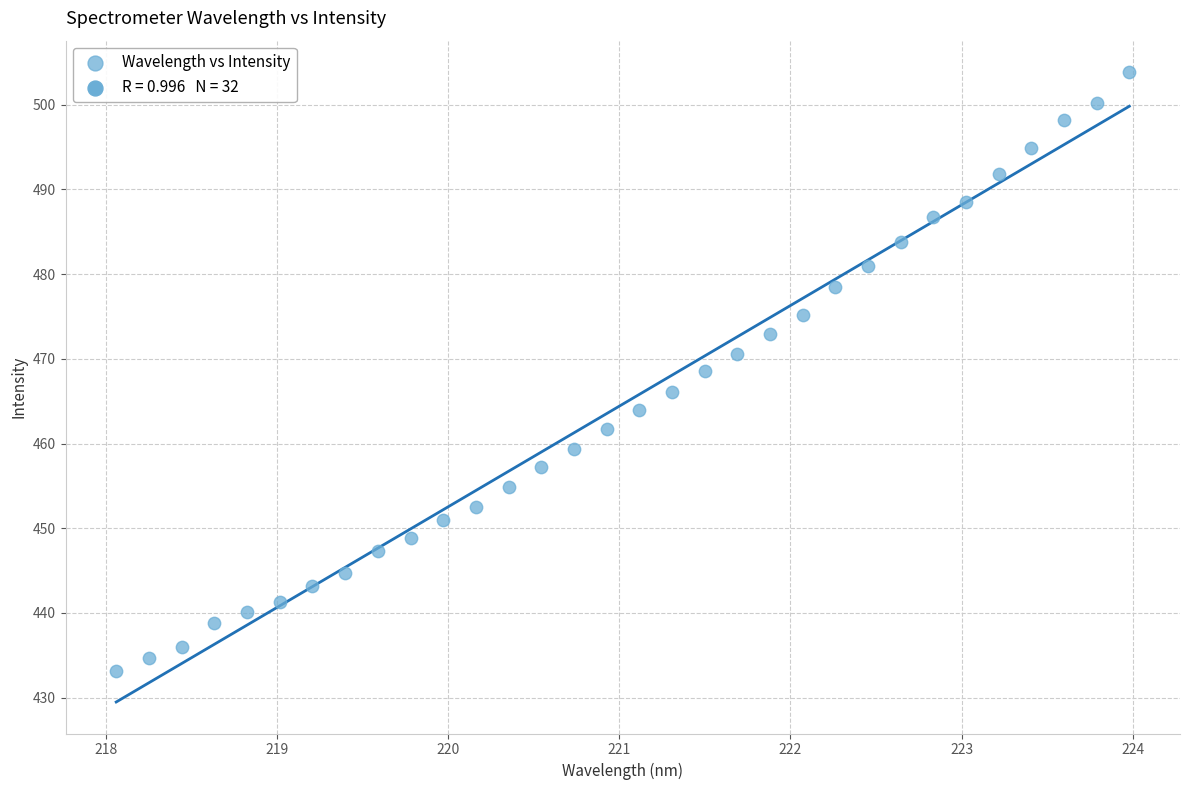

What is the range of X values (max minus min)?

5.9